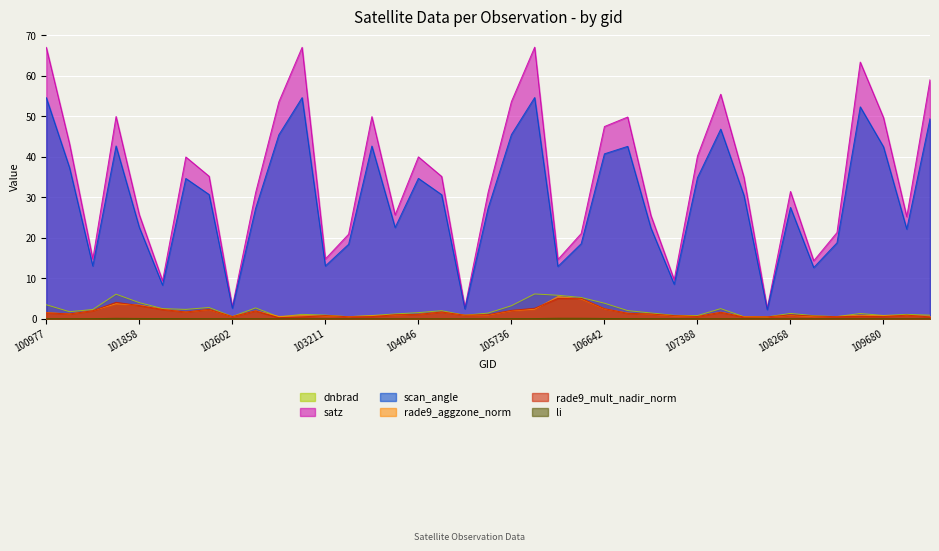

True or false: scan_angle and li cross at least once.

False